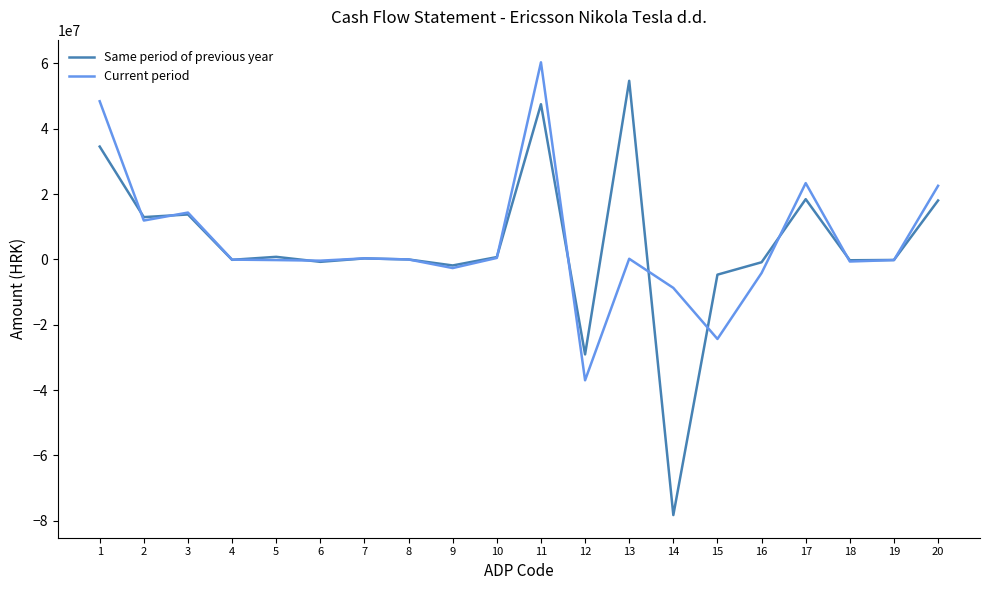

Which series has the widest spread of values?

Same period of previous year